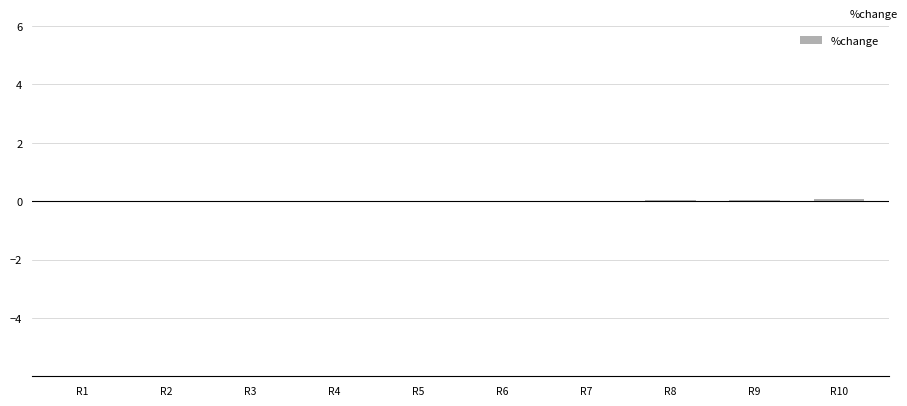

The chart shows a value of 0.0 at R9. True or false?

True